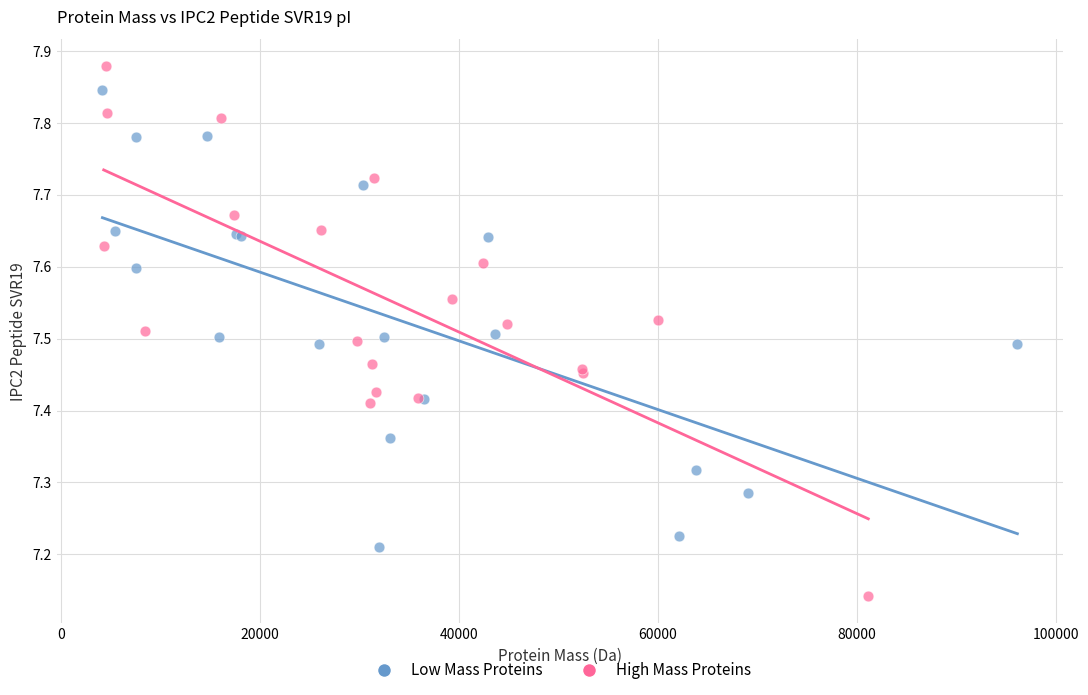

Which series reaches the maximum Y coordinate?

High Mass Proteins